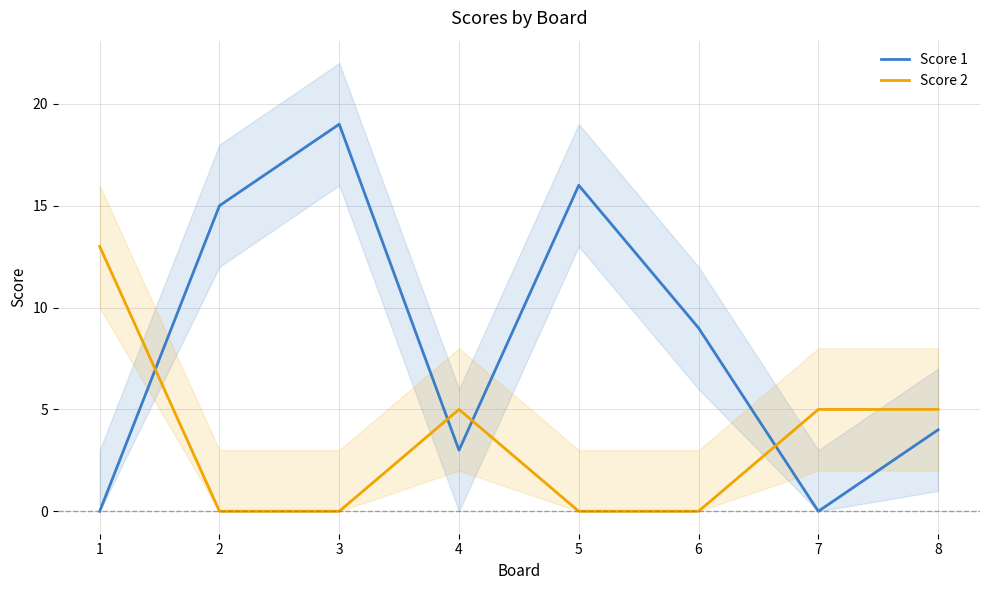

The Score 1 series shows 5 at 4. True or false?

False